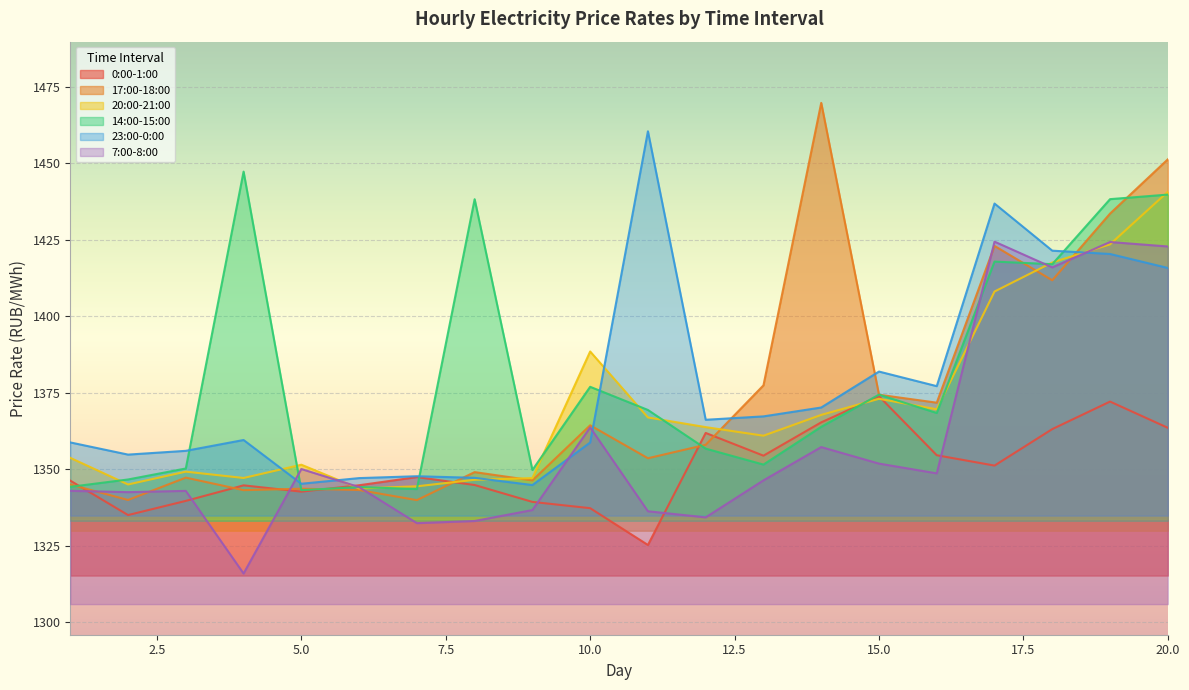

What is the value of the 14:00-15:00 point at the 13th from the left?

1351.5